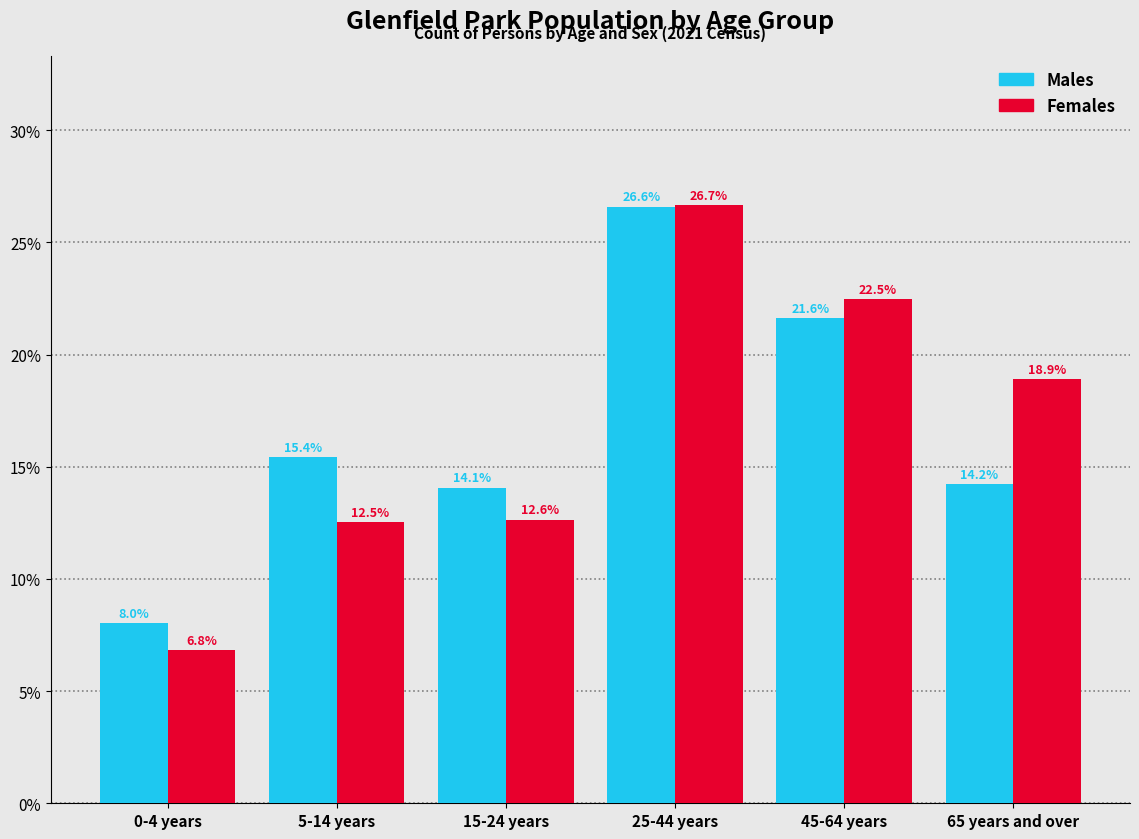

Reading left to right, what are all the values shown in this chart?

Males: 0-4 years=8.0	5-14 years=15.4	15-24 years=14.1	25-44 years=26.6	45-64 years=21.6	65 years and over=14.2
Females: 0-4 years=6.8	5-14 years=12.5	15-24 years=12.6	25-44 years=26.7	45-64 years=22.5	65 years and over=18.9